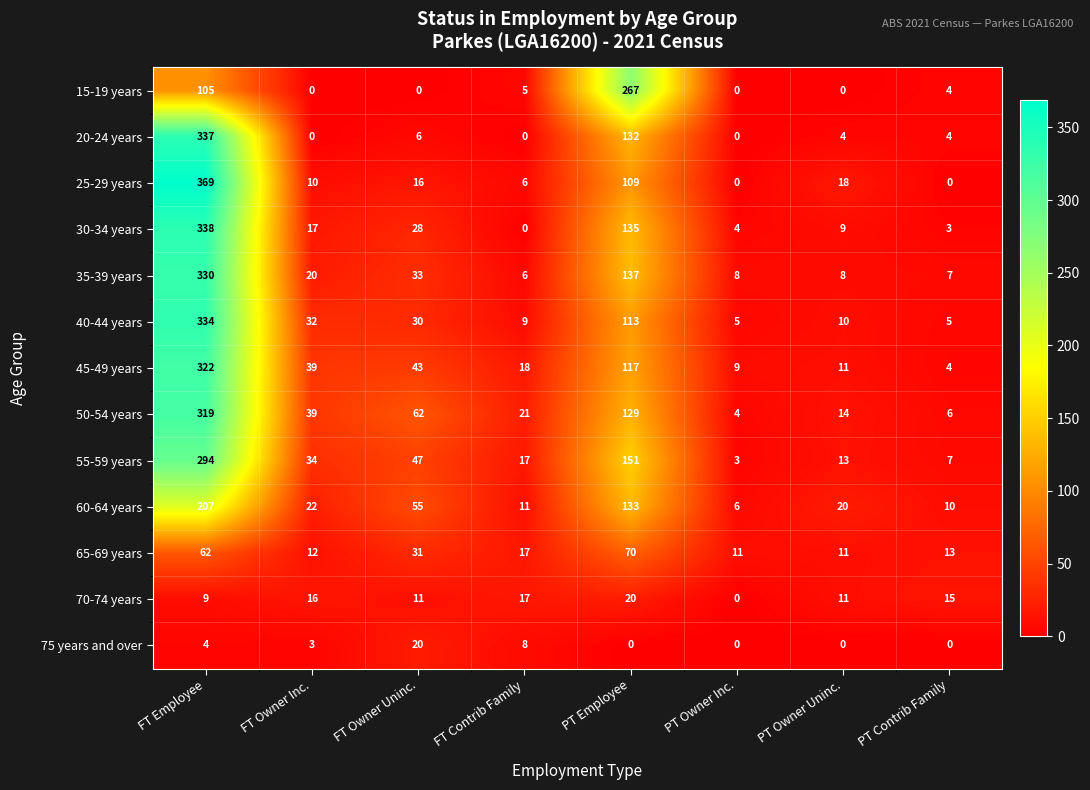

How many values in the 15-19 years series are below 4?

4